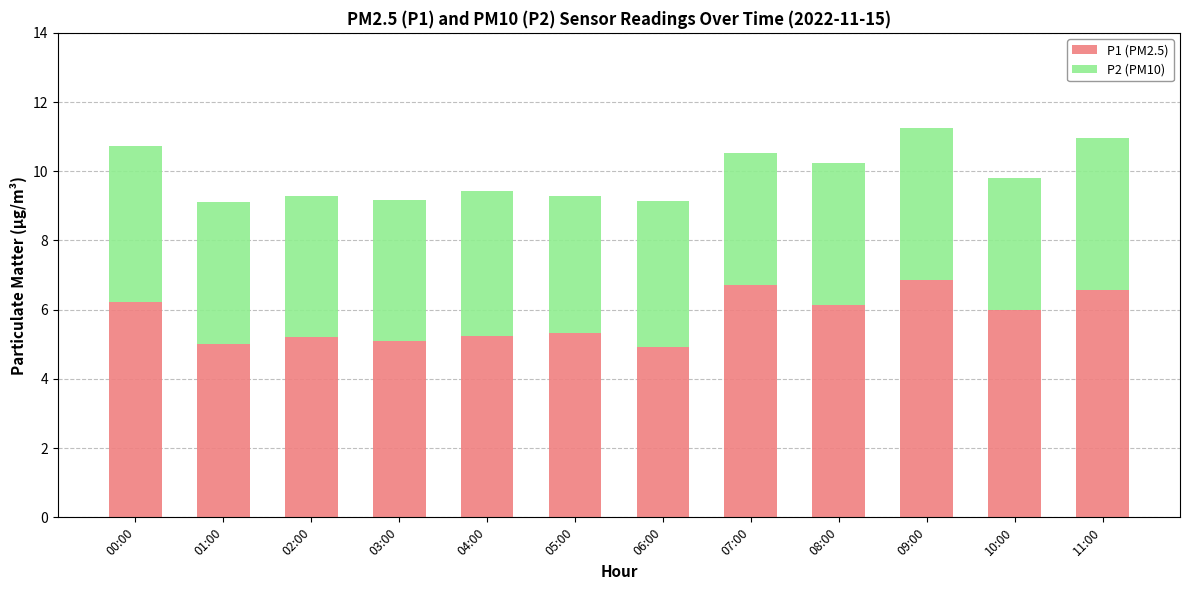

What is the minimum value for P1 (PM2.5)?

4.9